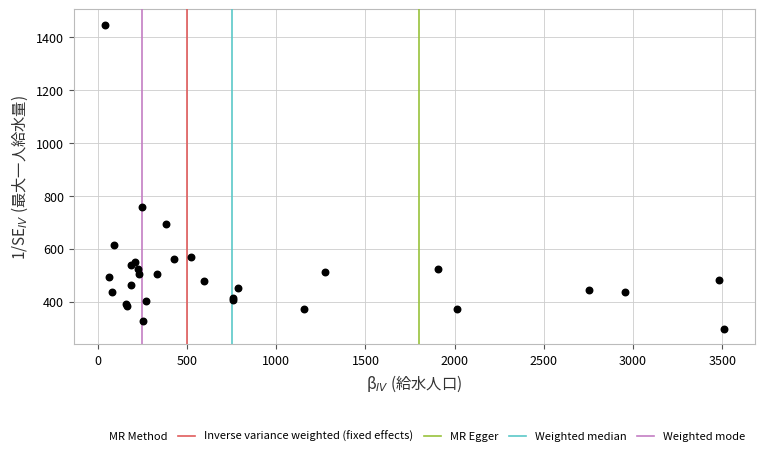

What Y value in the scatter plot is closest to 871?

759.0